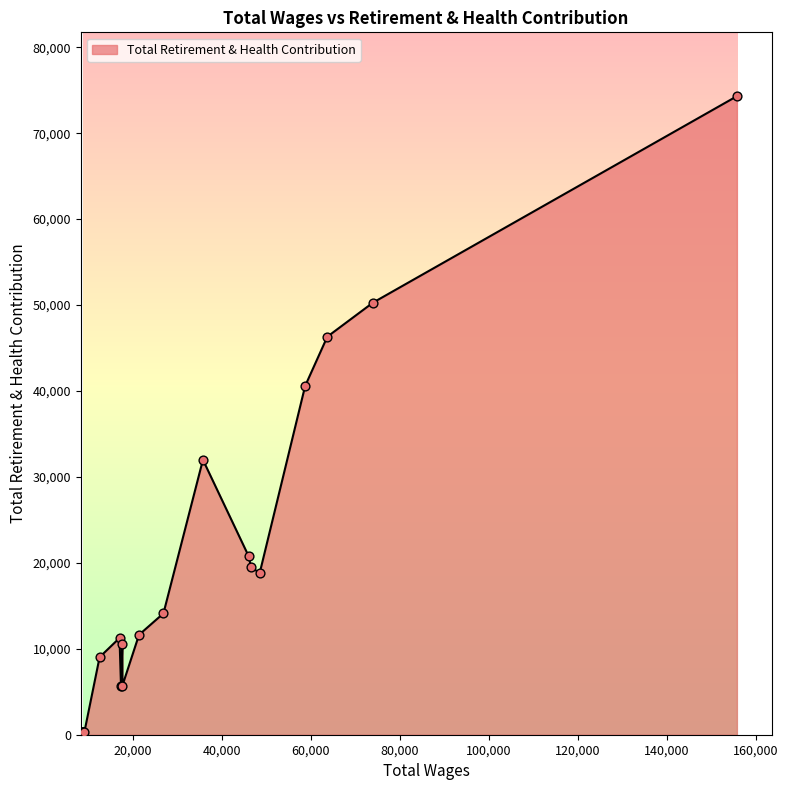

What is the difference between the maximum and minimum values?

73973